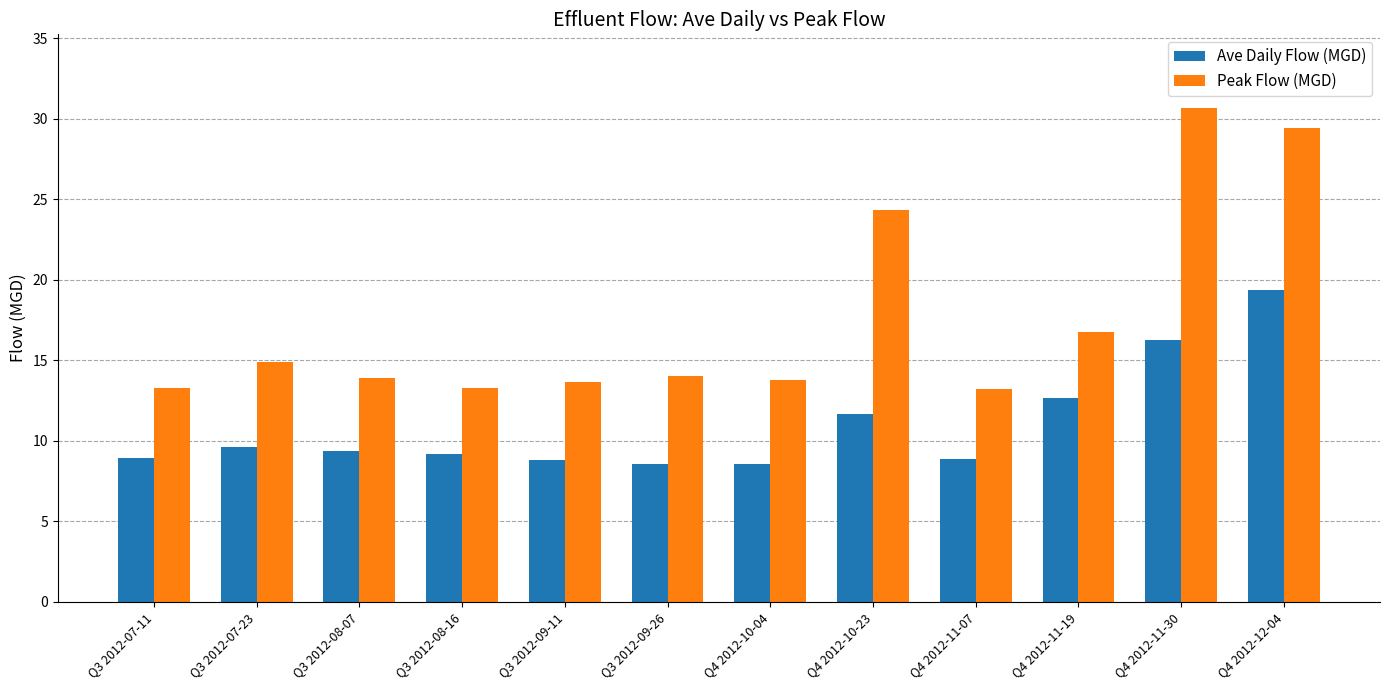

What is the label of the 12th bar from the left?

Q4 2012-12-04